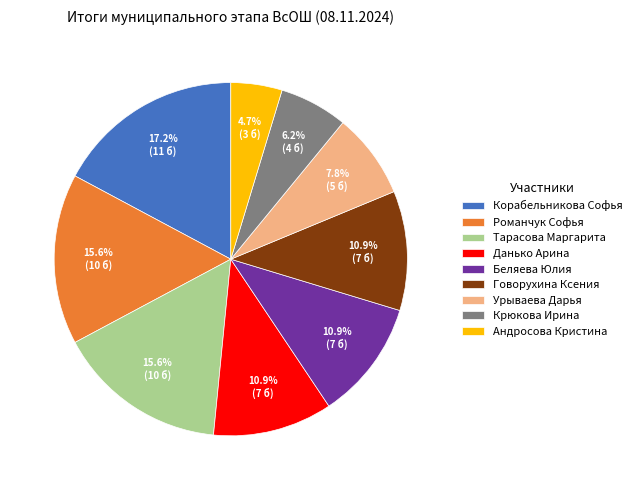

How many segments does this pie chart have?

9